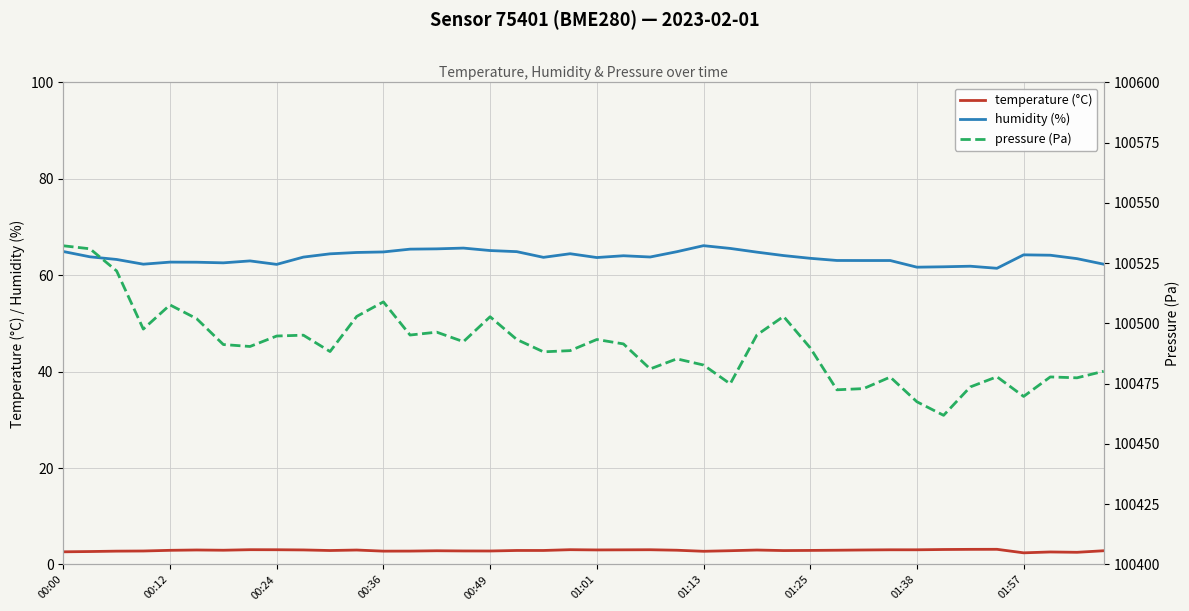

True or false: pressure (Pa) and temperature (°C) intersect in this chart.

False